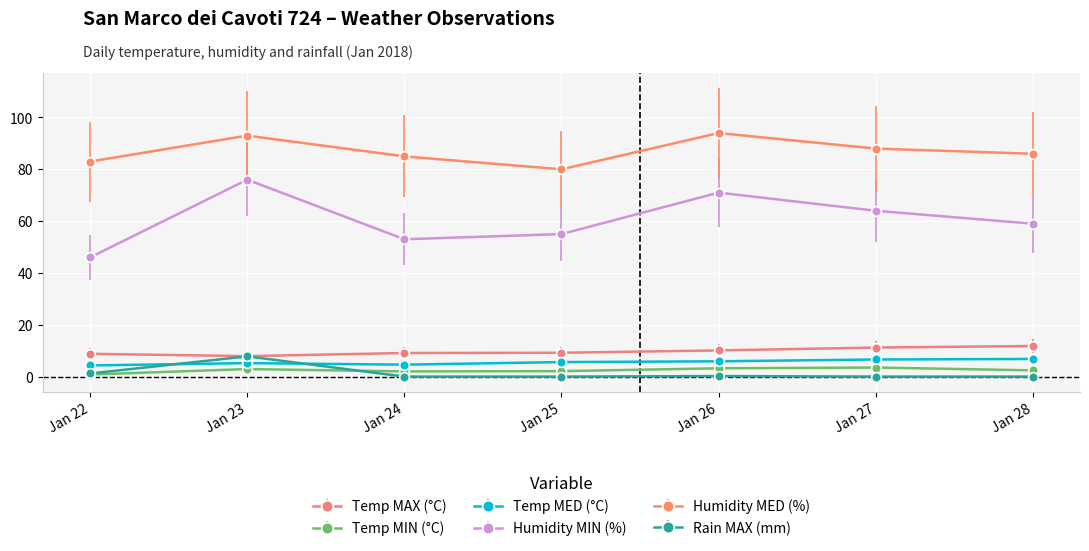

Is it true that Temp MAX (°C) equals 18.4 at Jan 28?

False